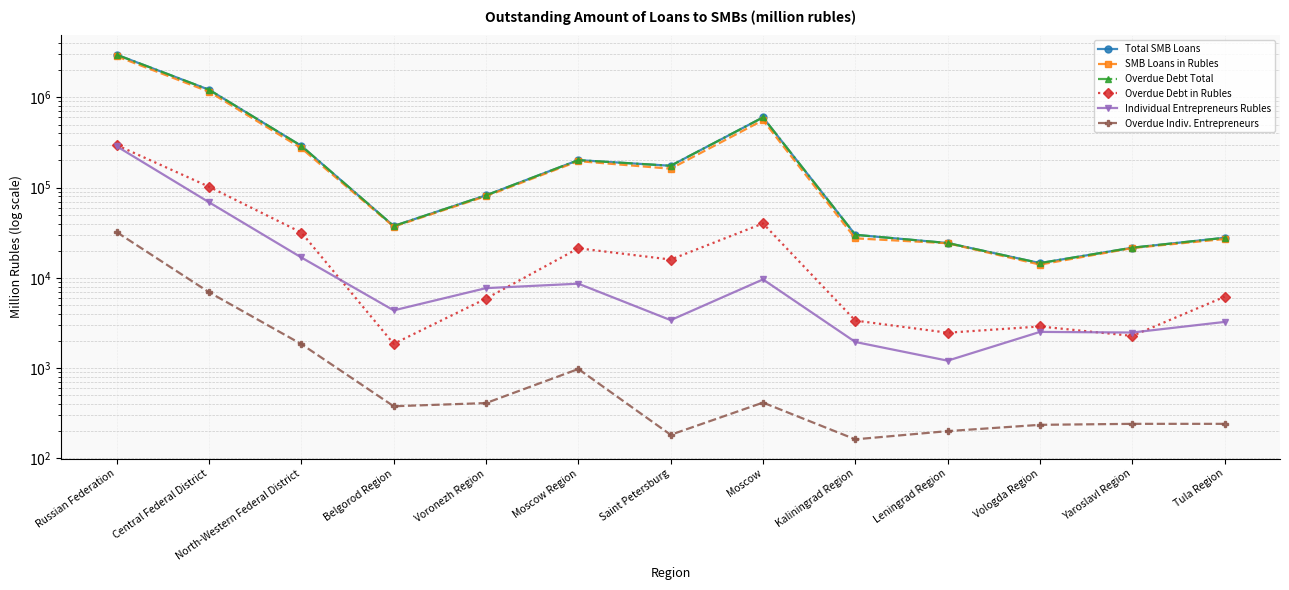

What is the value of the Overdue Debt Total point at the 4th from the left?

37571